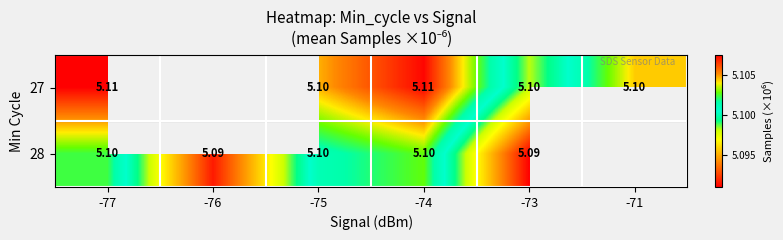

The value of 27 at -71 is 1.1. True or false?

False